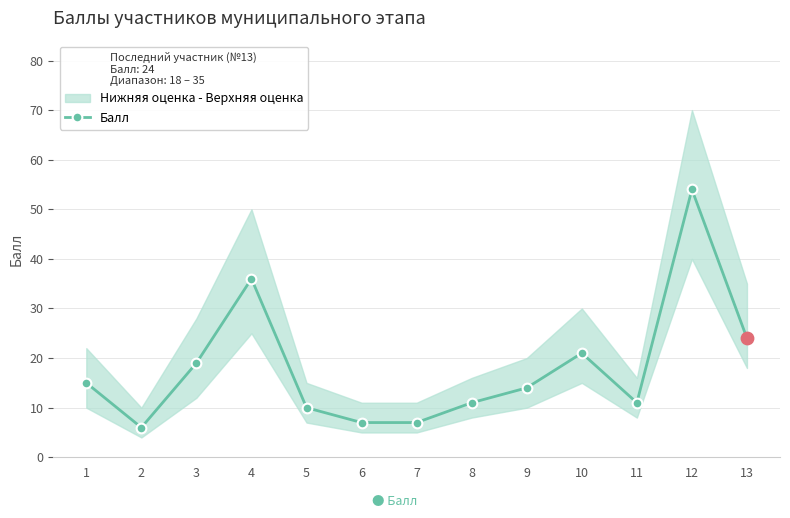

Approximately how many times larger is the value at 13 compared to 12?

0.4